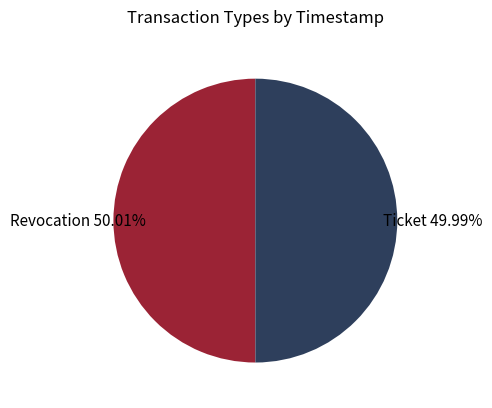

Is it true that Revocation is 56% of the pie?

False